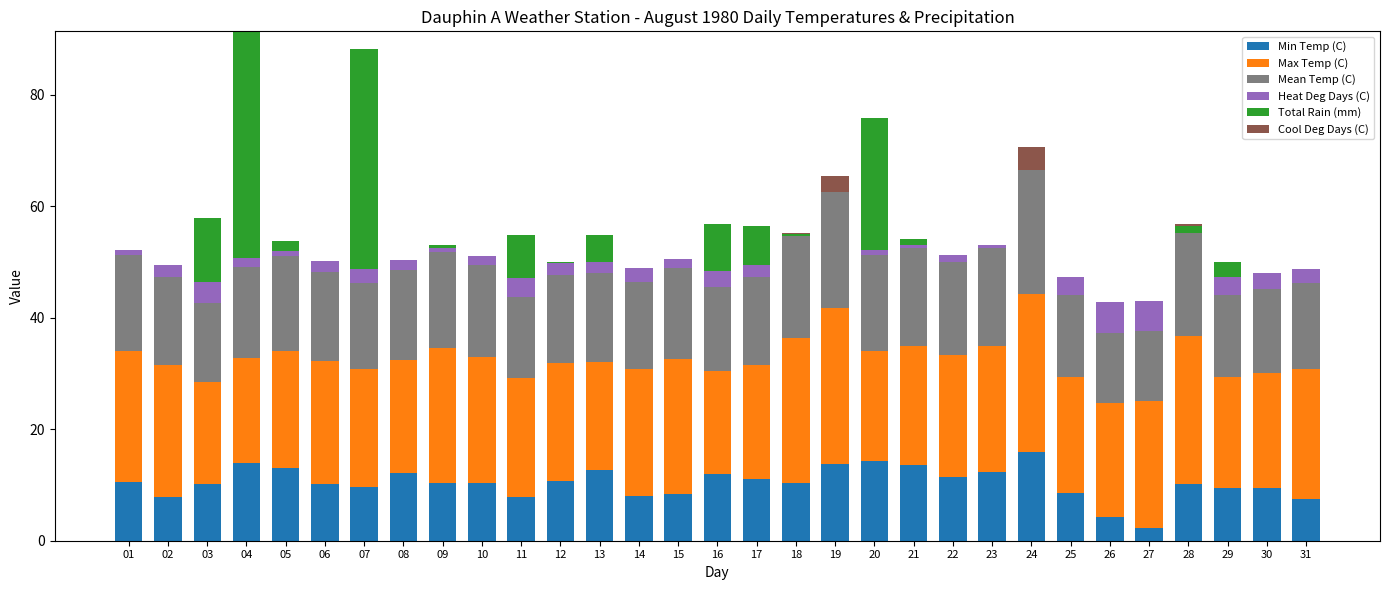

What are all the series names shown in the legend?

Min Temp (C), Max Temp (C), Mean Temp (C), Heat Deg Days (C), Total Rain (mm), Cool Deg Days (C)